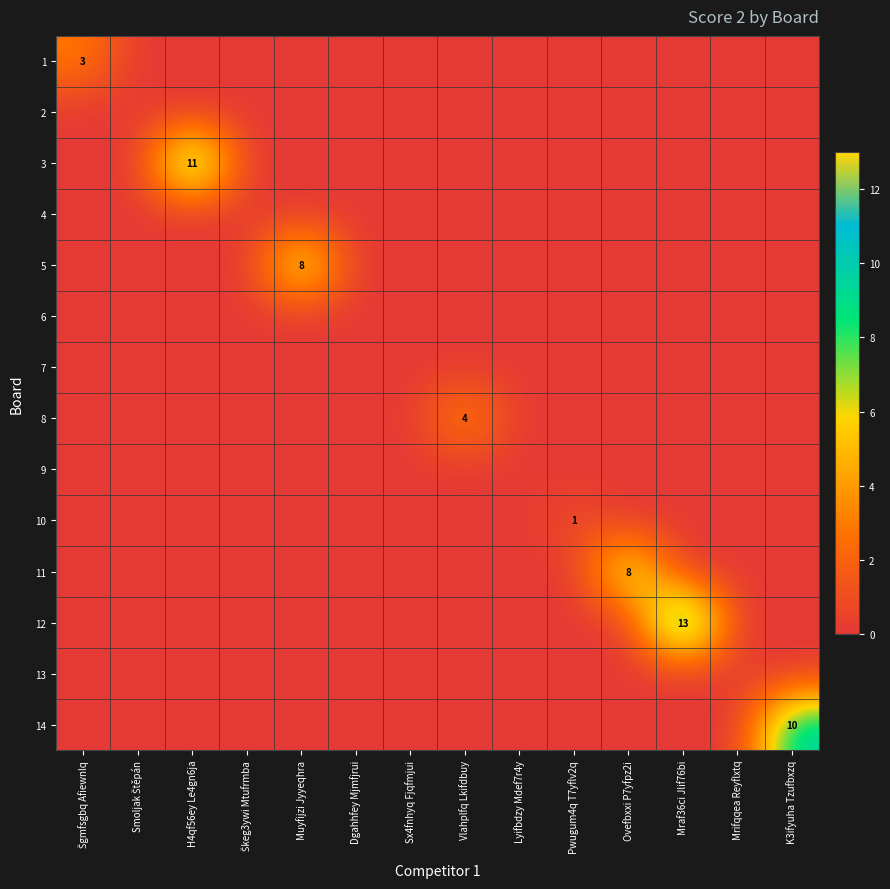

How many series are shown in this chart?

14